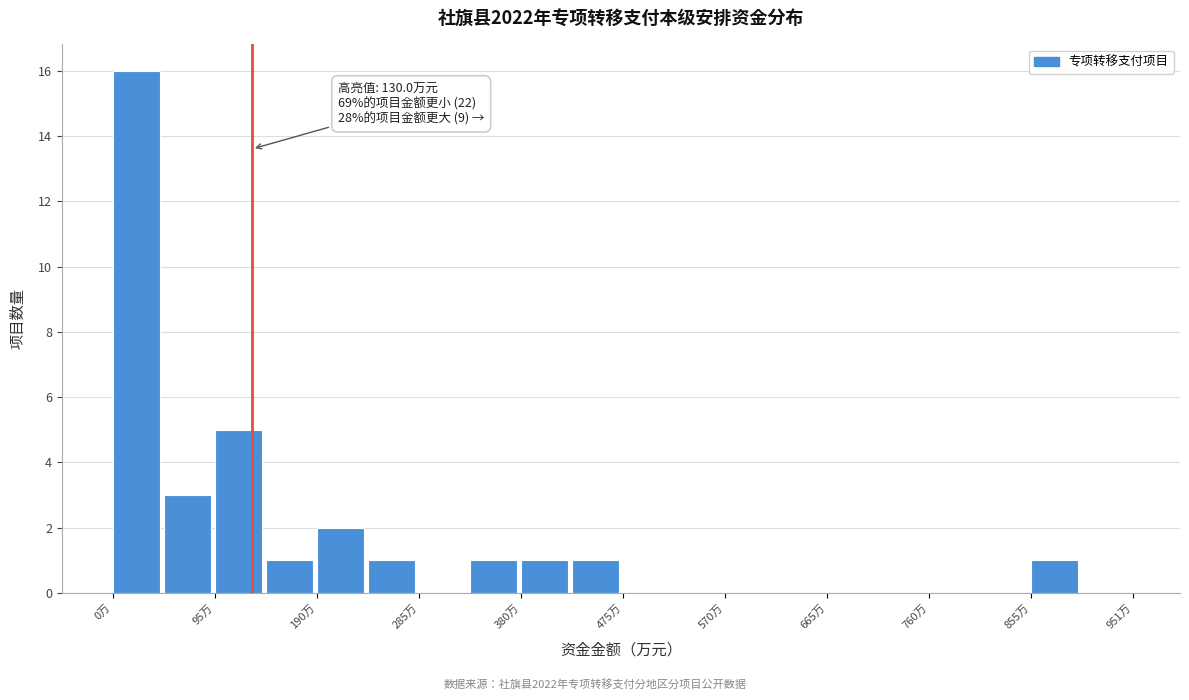

Which range on the x-axis has the tallest bar?

0 to 50